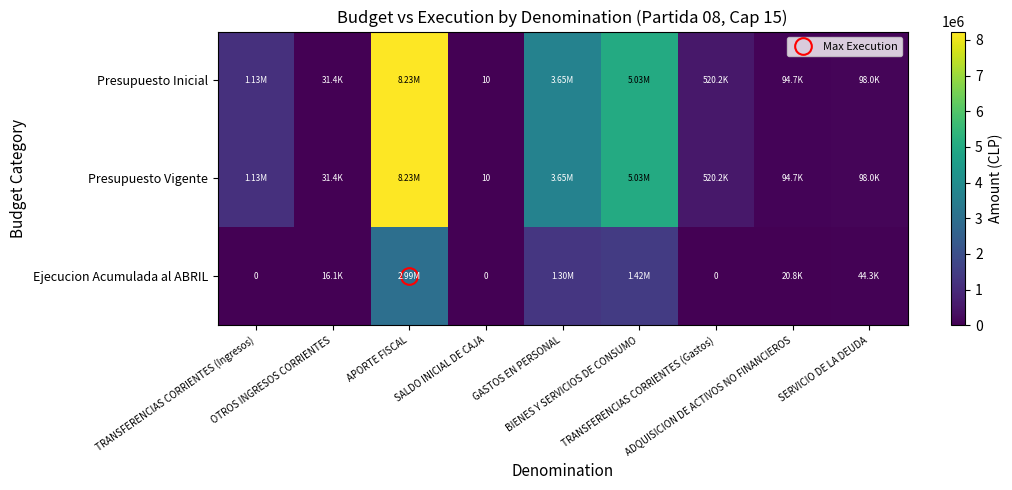

How many values in Ejecucion Acumulada al ABRIL are above zero?

6